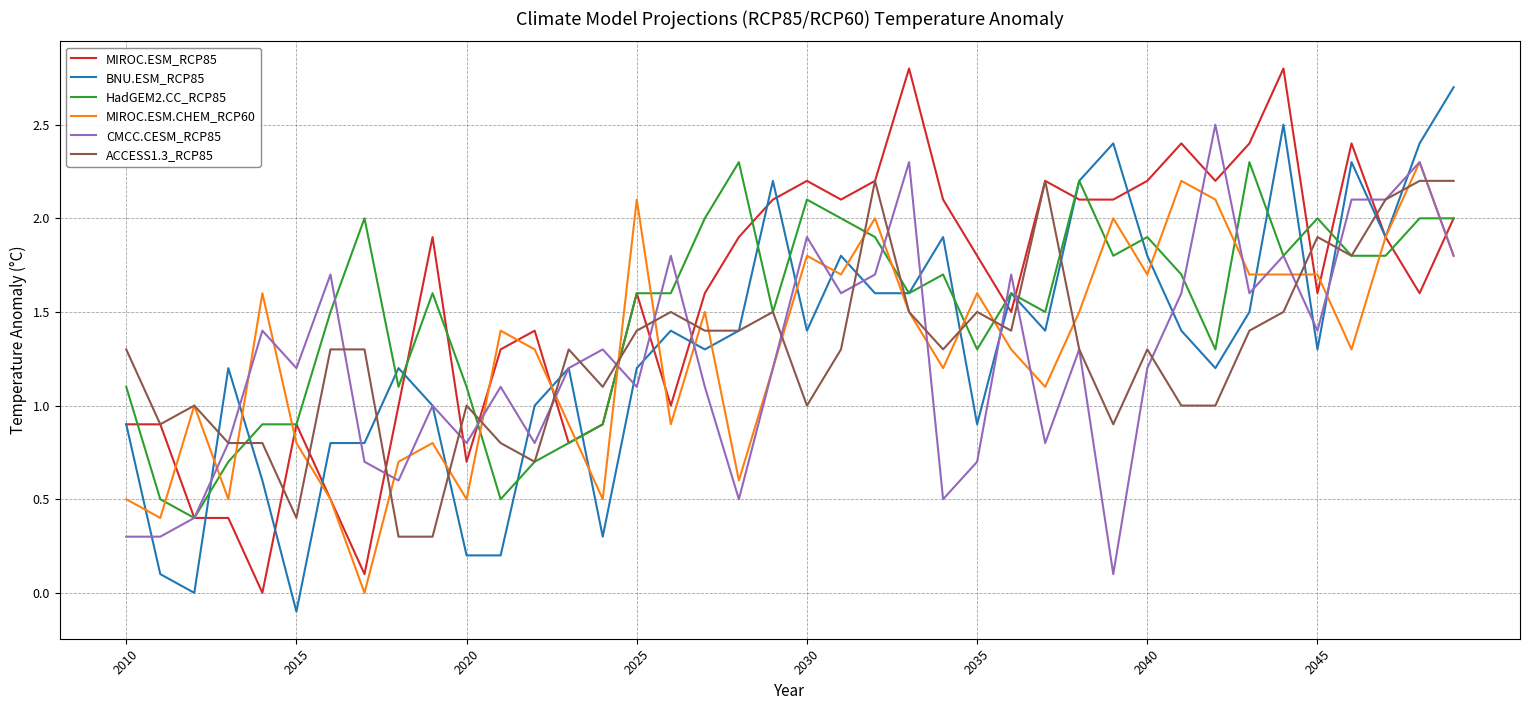

What is the greatest value displayed?

2.8